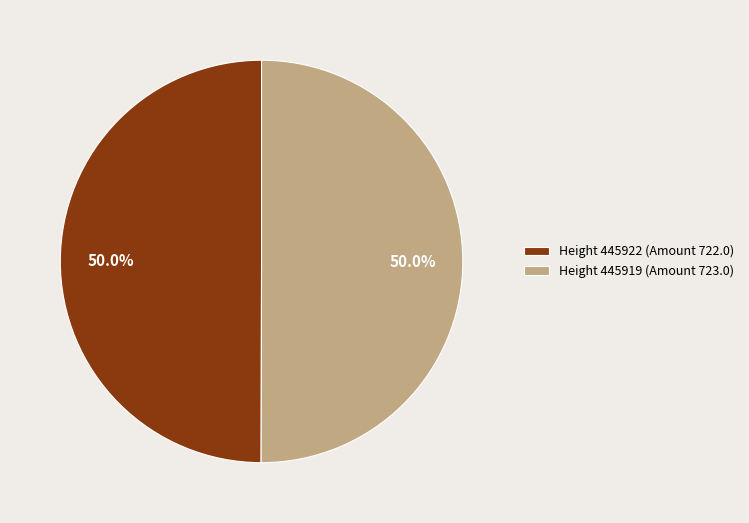

Do Height 445922 (Amount 722.0) and Height 445919 (Amount 723.0) together represent more than half of the pie?

Yes